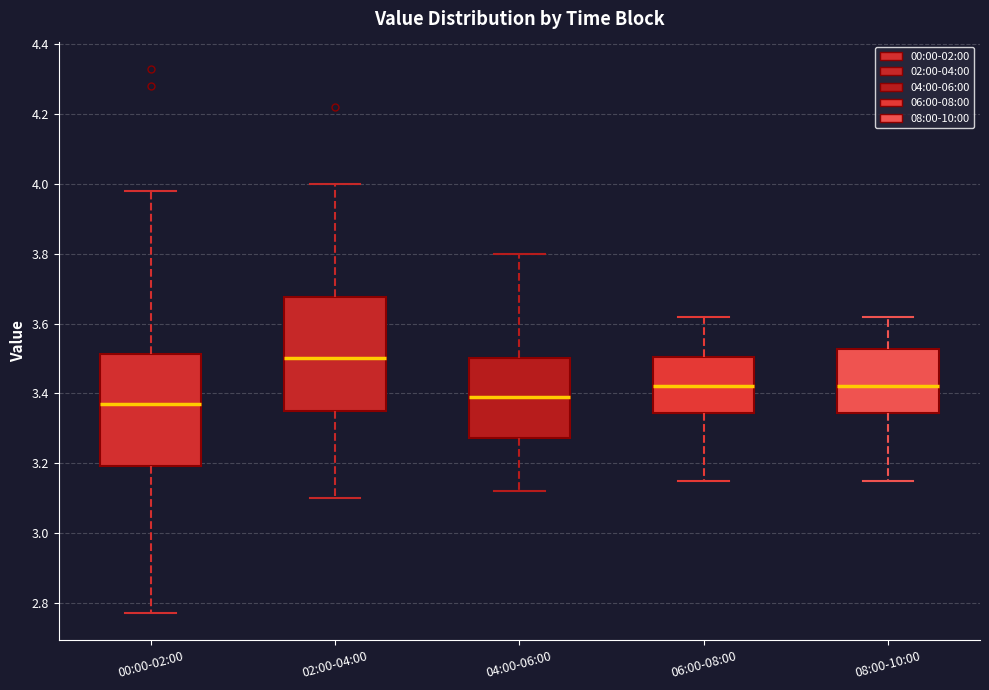

Which box's median line is the highest?

02:00-04:00